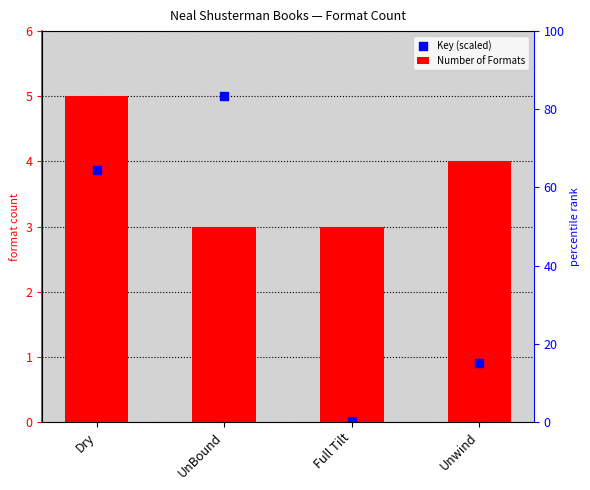

At which category is the sum across all series the highest?

Dry